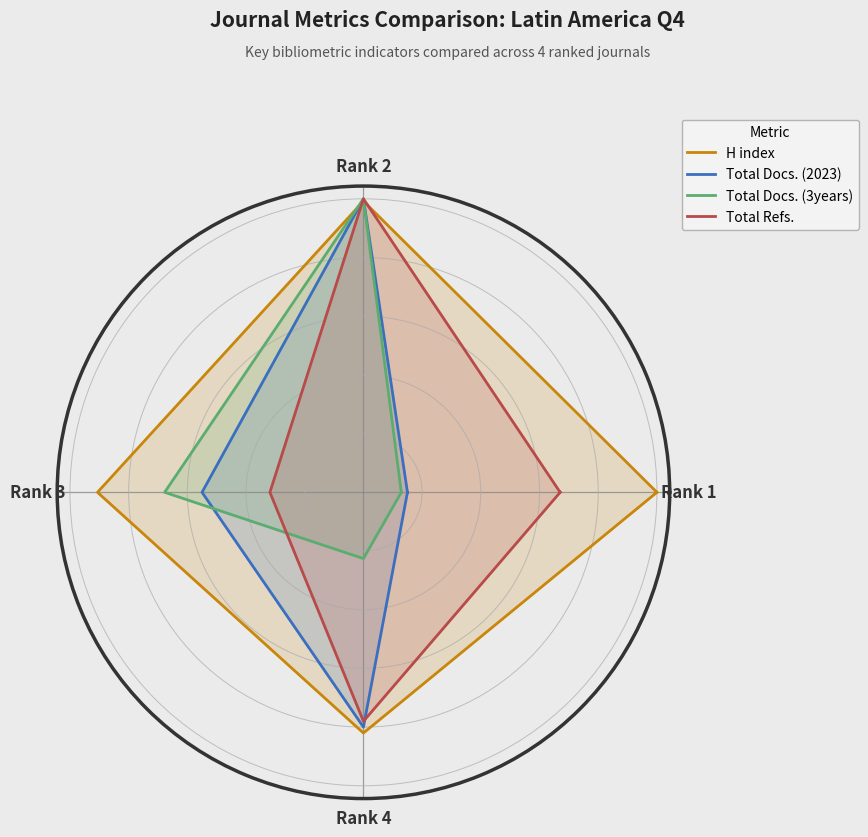

Does the chart display data point markers on the line(s)?

No